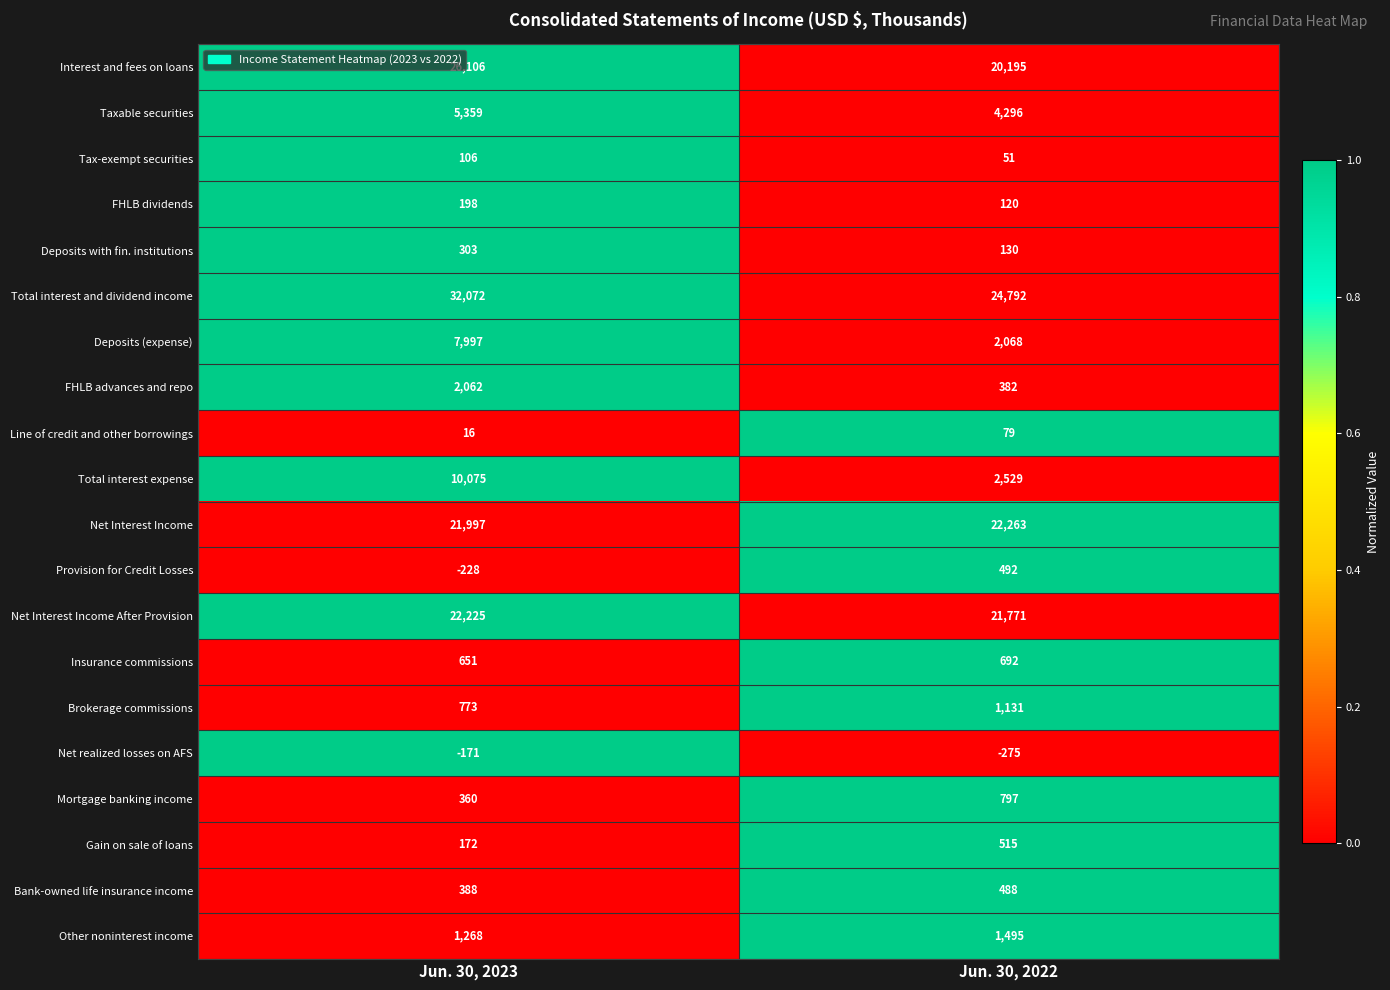

Is it true that Interest and fees on loans equals 28626 at Jun. 30, 2022?

False